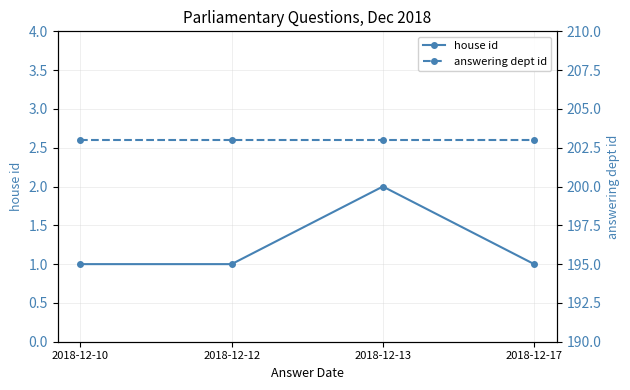

Reading left to right, transcribe all the data shown in this chart.

house id: 2018-12-10=1	2018-12-12=1	2018-12-13=2	2018-12-17=1
answering dept id: 2018-12-10=203	2018-12-12=203	2018-12-13=203	2018-12-17=203